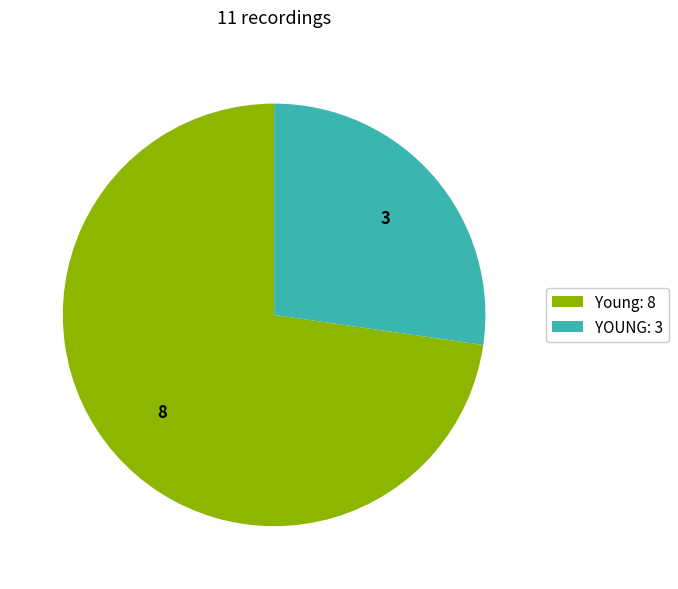

Does YOUNG represent more than half of the total?

No